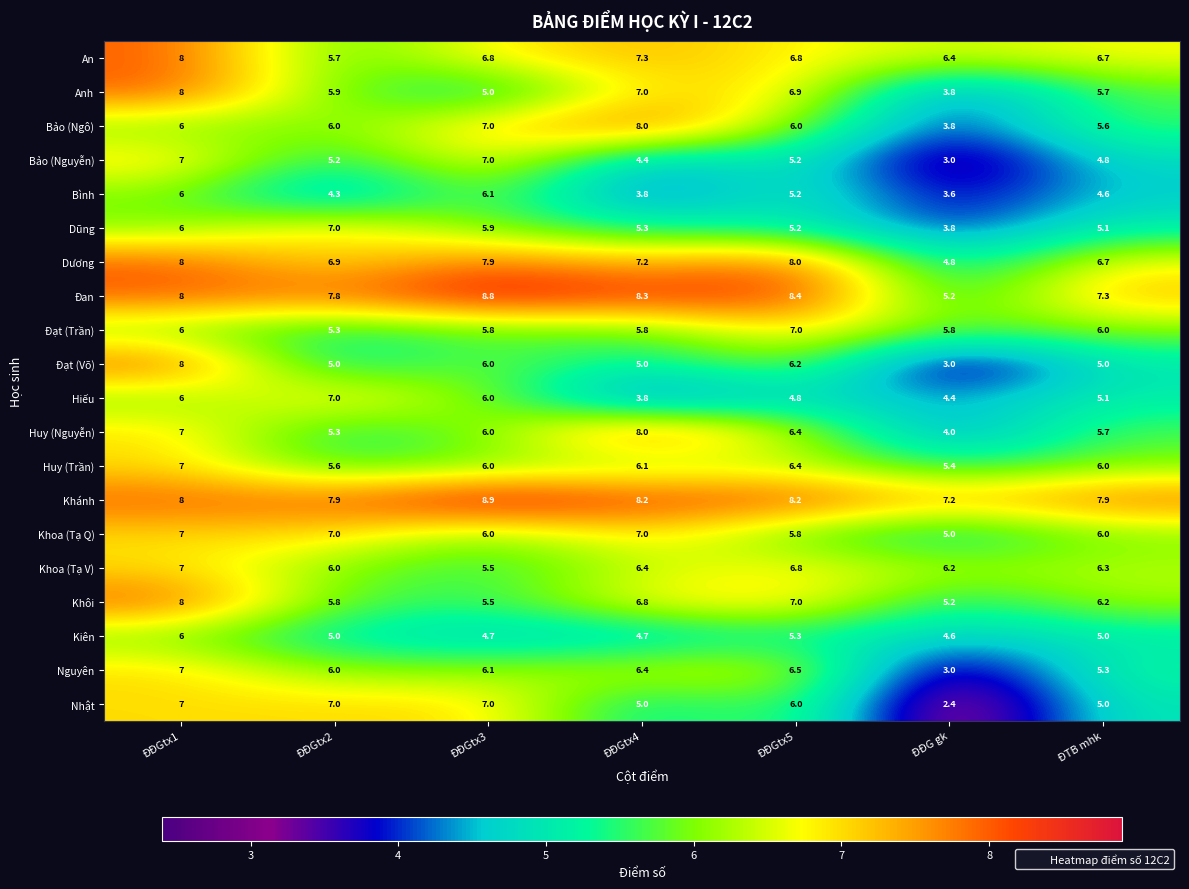

Is it true that Huy (Trần) equals 6.1 at ĐĐGtx4?

True